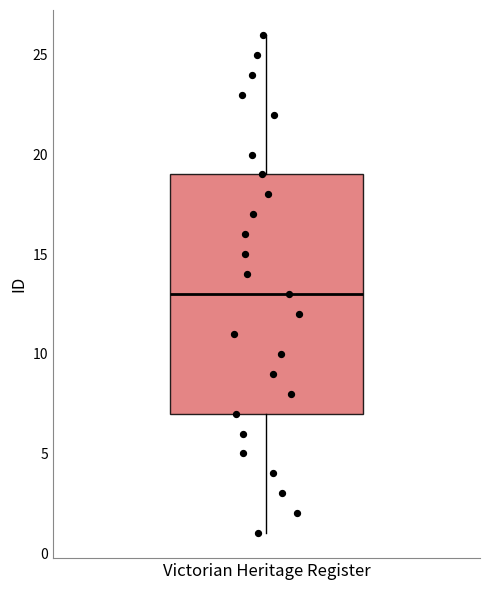

Where does the upper whisker of the box for Victorian Heritage Register end on the y-axis? The values are not printed on the chart, so give them approximately, as read against the axis.

26